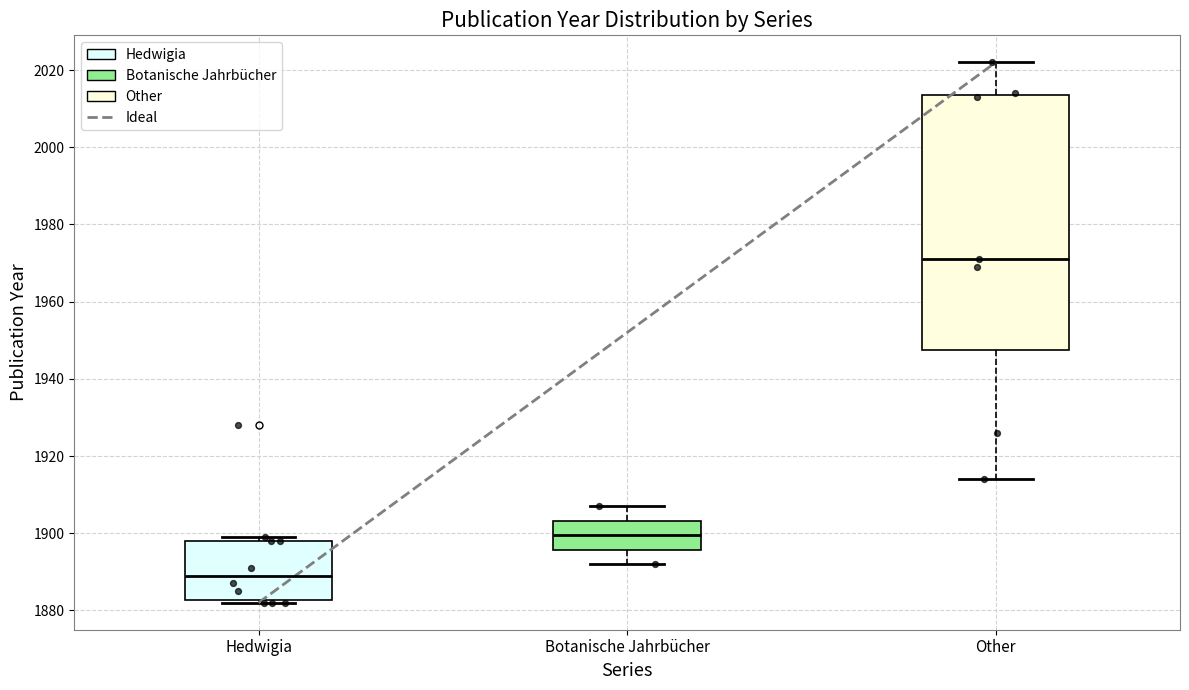

Comparing the boxes themselves (not the whiskers), which one is the tallest?

Other